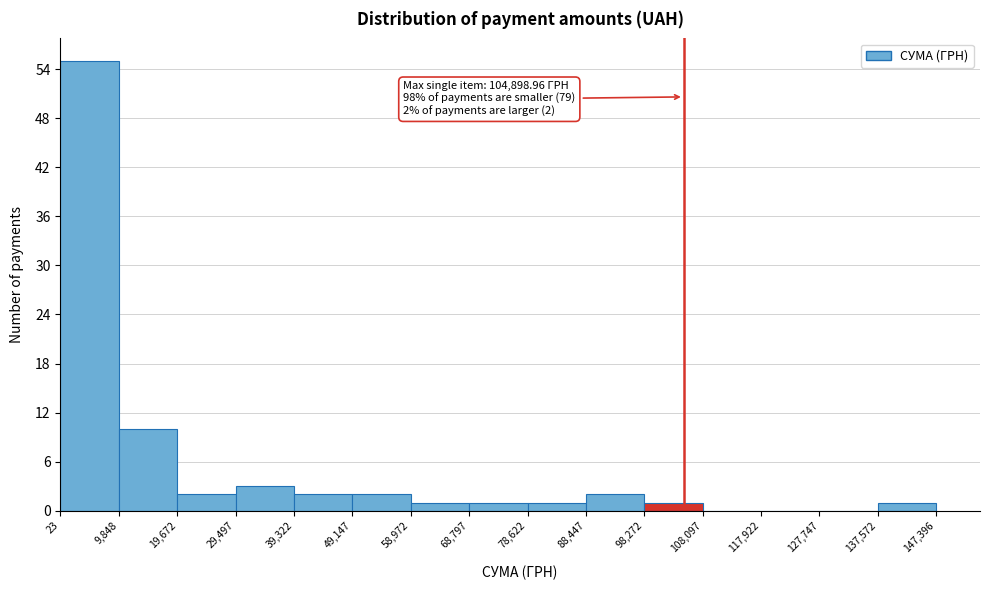

Which range on the x-axis has the tallest bar?

23 to 9,848